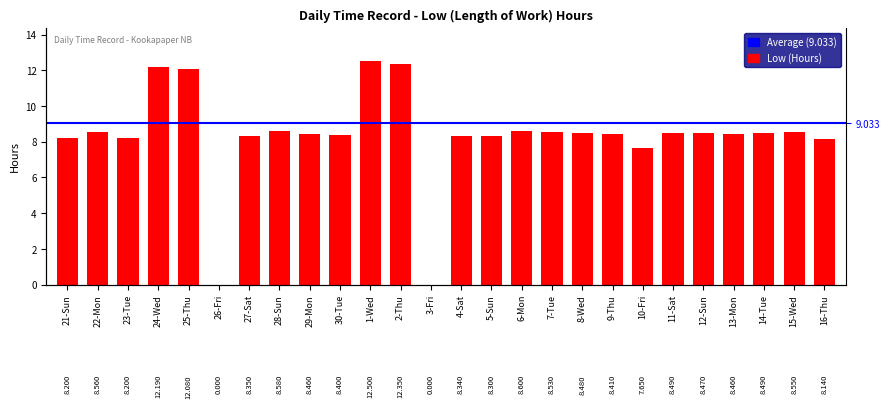

True or false: the data shows 8.5 at 8-Wed.

True